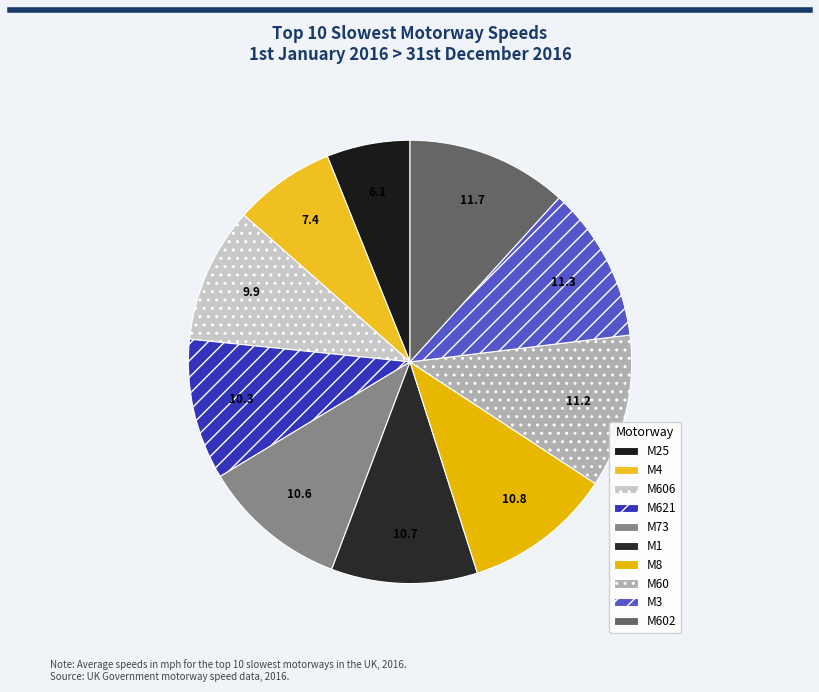

Which category has the smallest portion of the pie?

M25